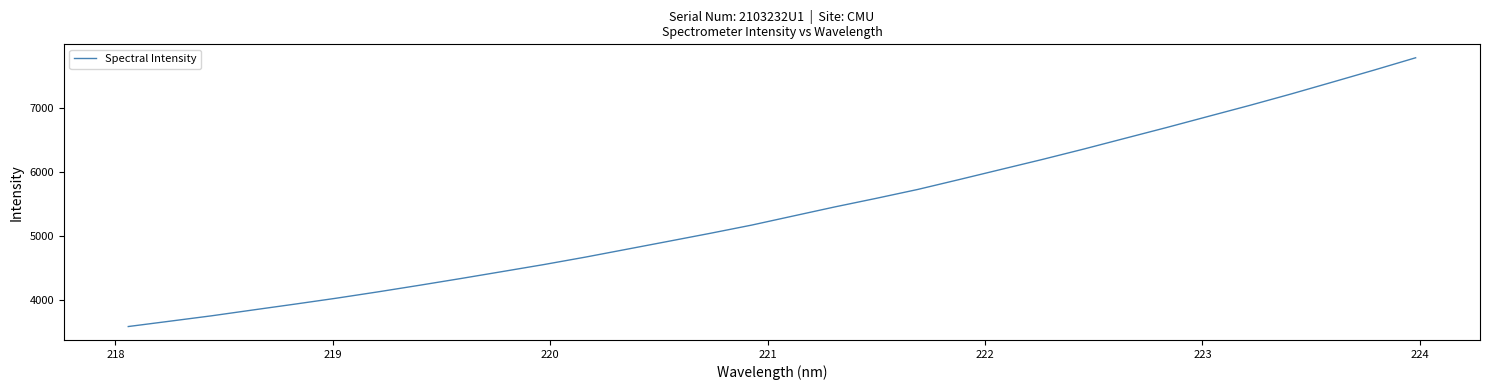

How many lines are shown in the chart?

1